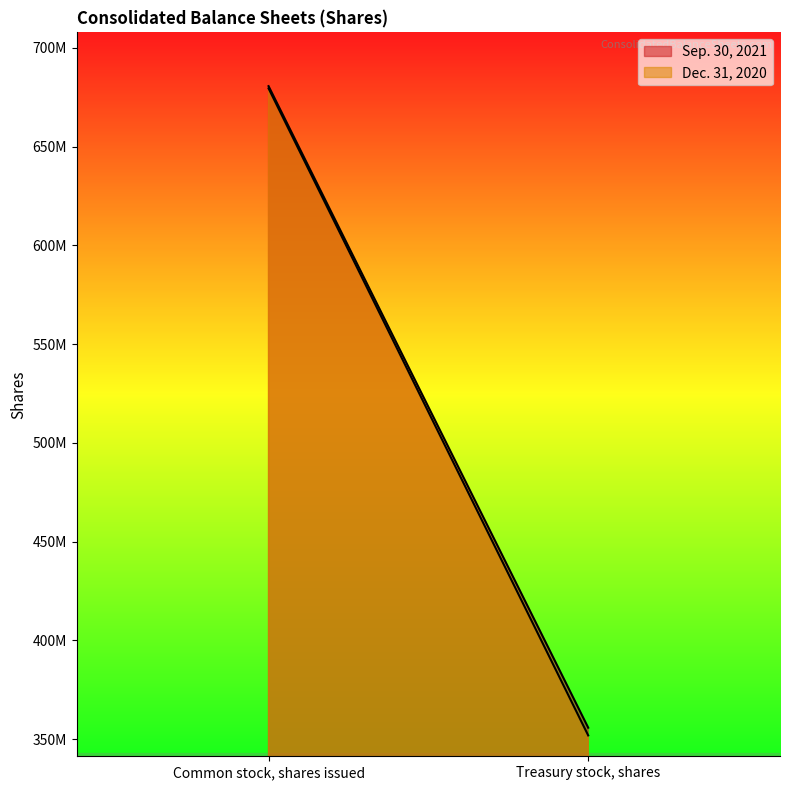

True or false: Sep. 30, 2021 has a value of 355842472 at Treasury stock, shares.

True